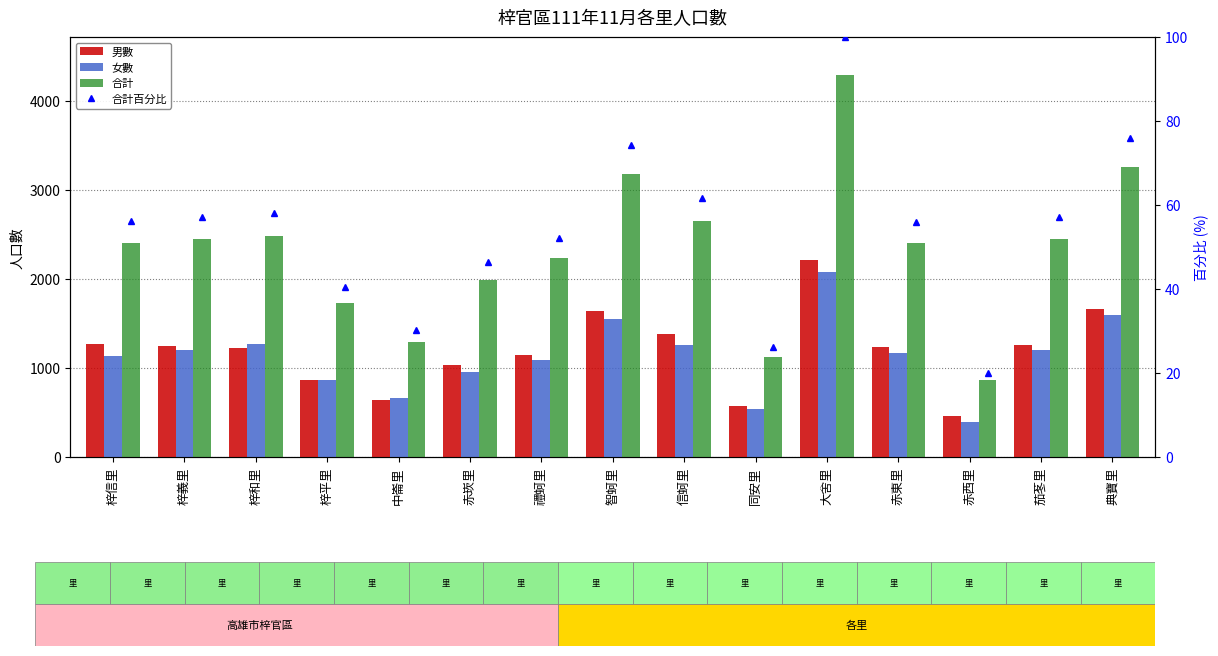

How many values in the 男數 series are below 1238?

7